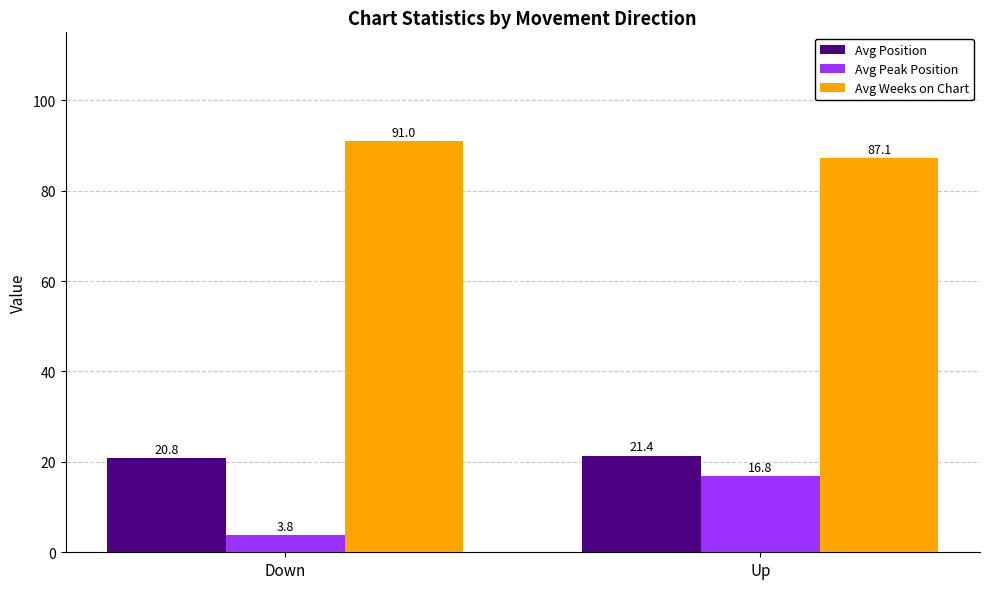

What is the average value of the Avg Position series?

21.1